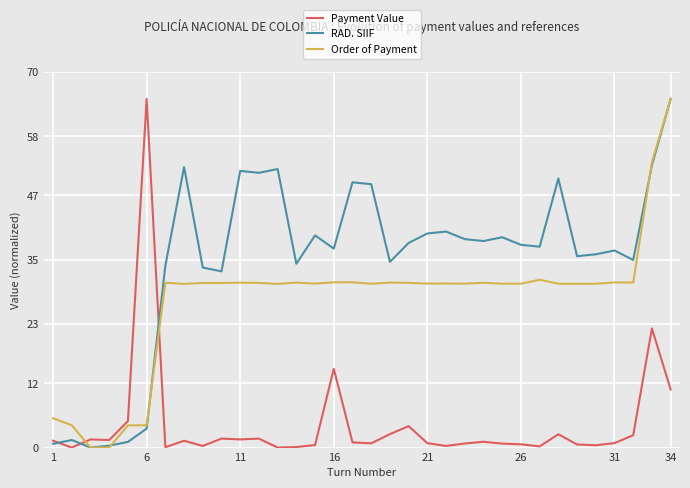

How many intersections are there between Payment Value and RAD. SIIF?

3